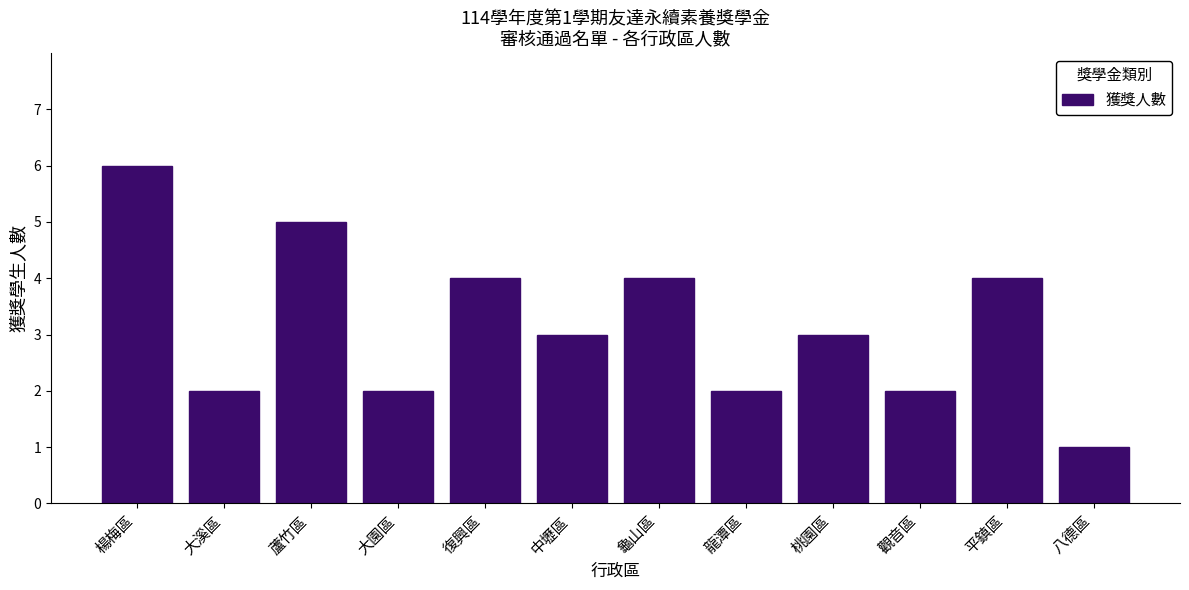

Reading left to right, transcribe all the data shown in this chart.

楊梅區=6	大溪區=2	蘆竹區=5	大園區=2	復興區=4	中壢區=3	龜山區=4	龍潭區=2	桃園區=3	觀音區=2	平鎮區=4	八德區=1